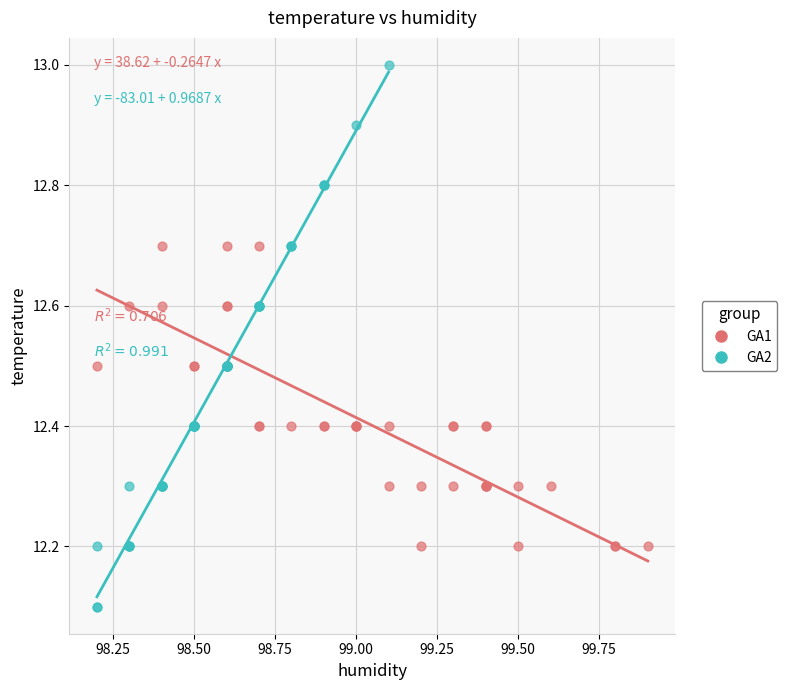

Which series has the widest spread of Y values?

GA2